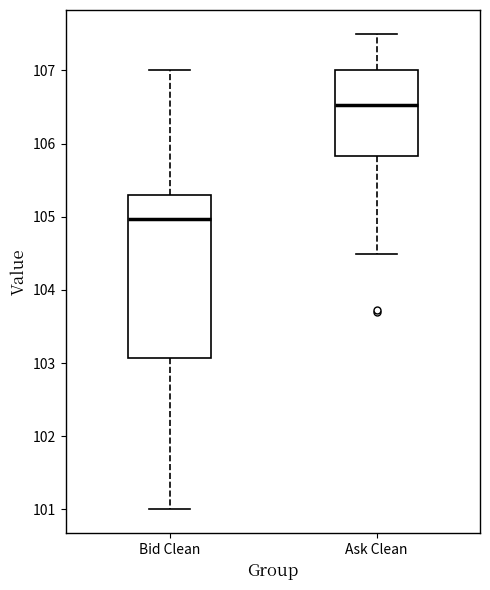

Reading left to right, read every box against the y-axis: the position of its median line, the range the box covers, and the ends of its whiskers. The values are not printed on the chart, so give them approximately, as read against the axis.

Bid Clean: median 105.0, box 103.1 to 105.3, whiskers 101.0 to 107.0
Ask Clean: median 106.5, box 105.8 to 107.0, whiskers 104.5 to 107.5